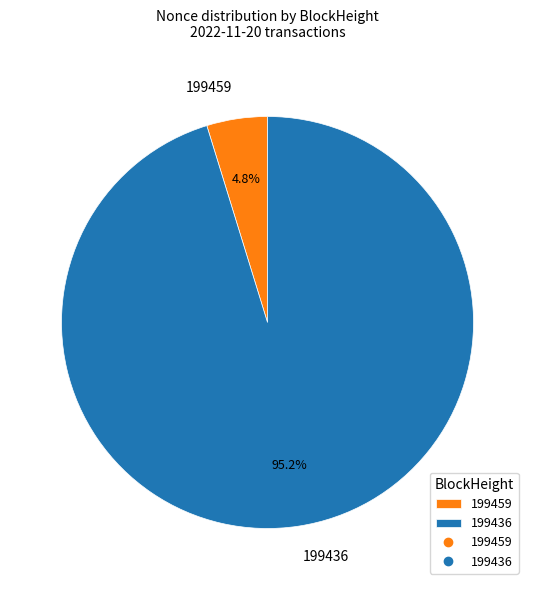

Does any single category account for the majority?

Yes